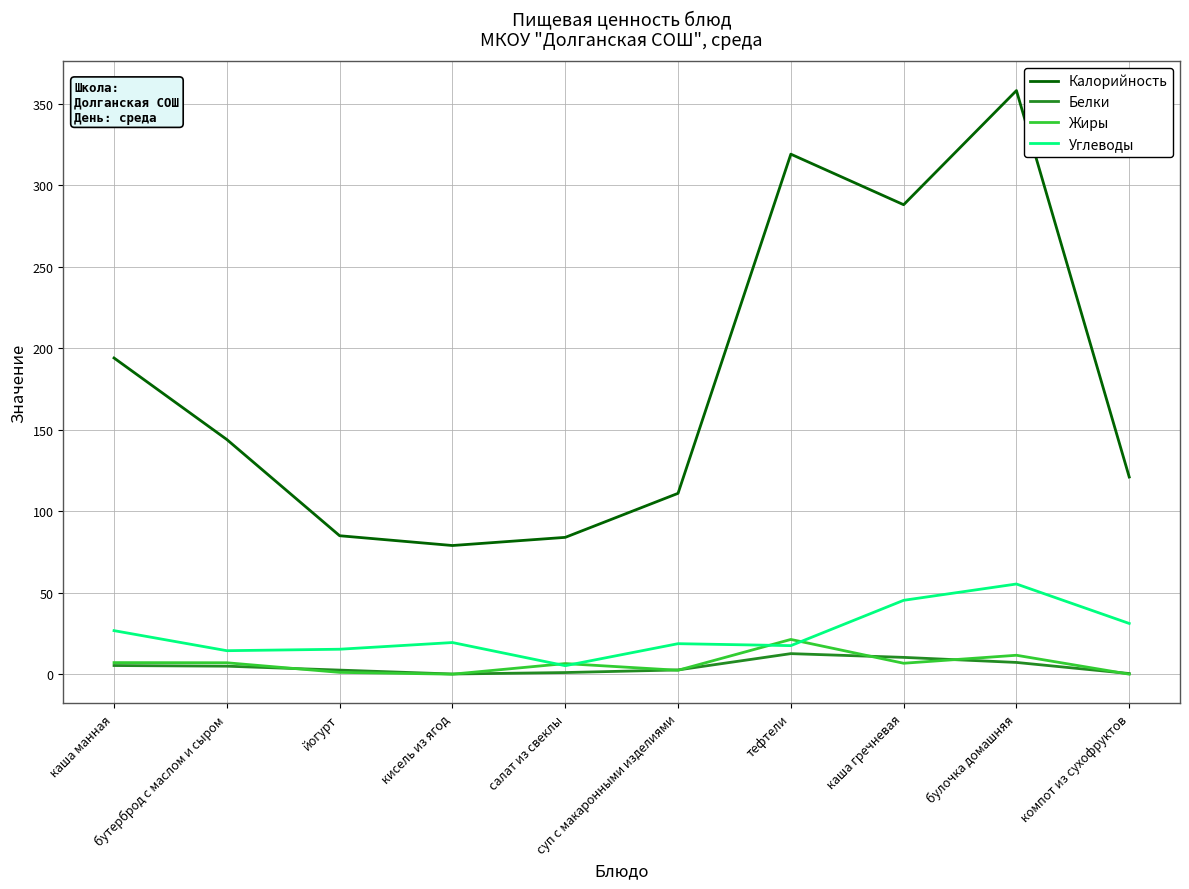

Rank the series at булочка домашняя from lowest to highest value.

Белки, Жиры, Углеводы, Калорийность